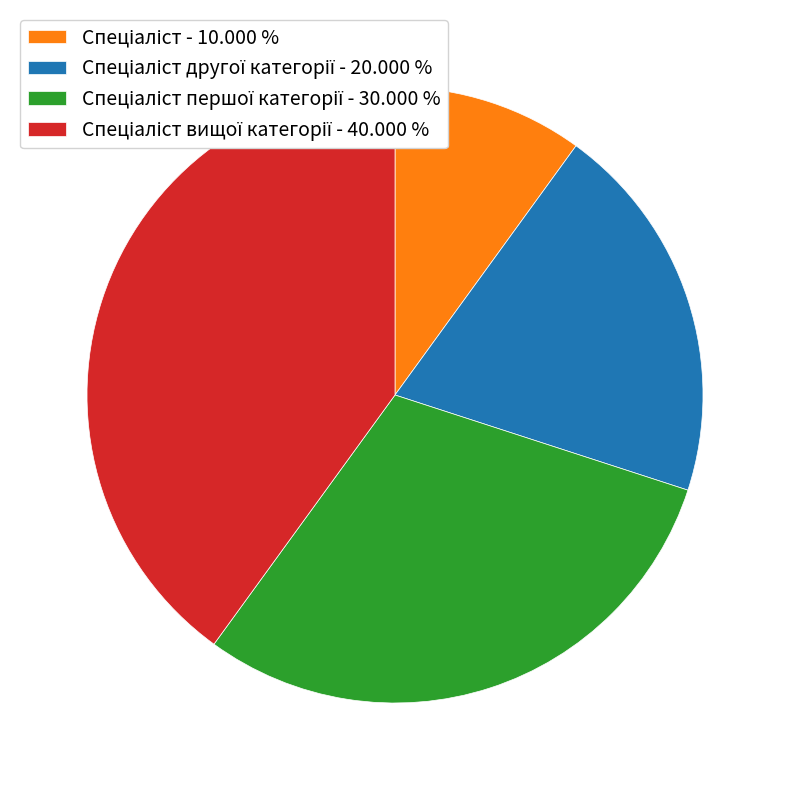

How many segments does this pie chart have?

4